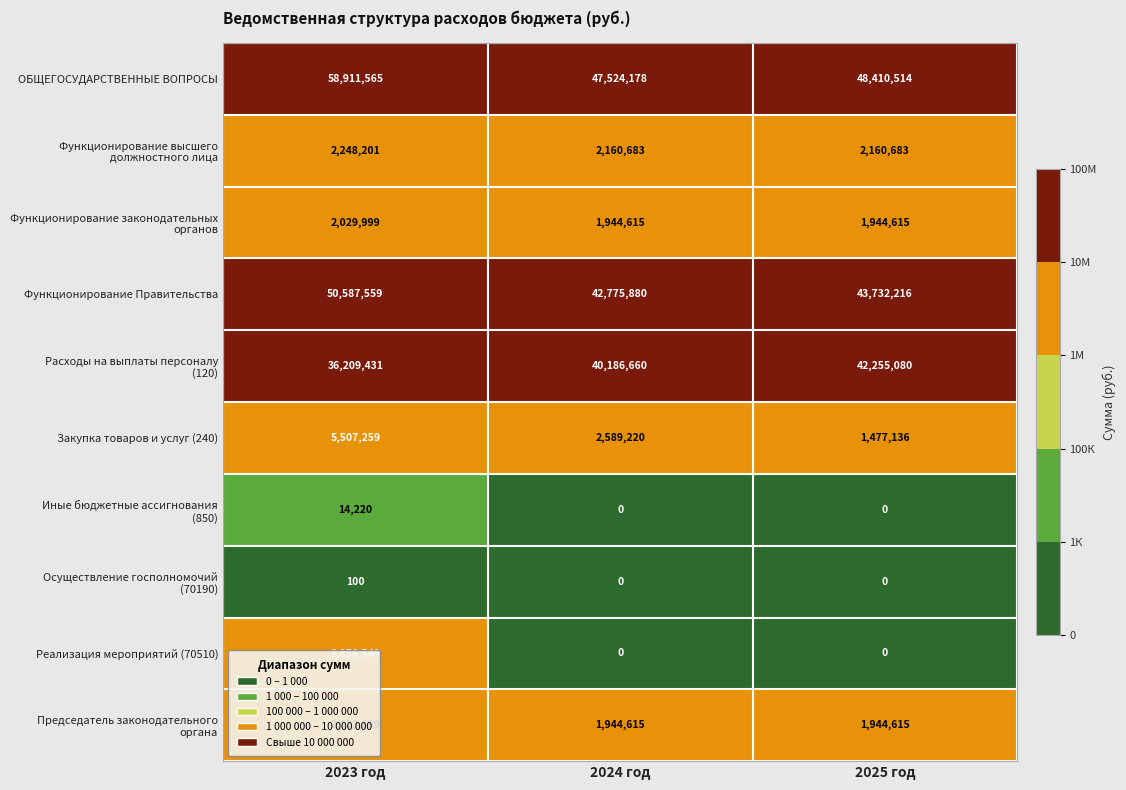

At which category is the sum across all series the highest?

2023 год